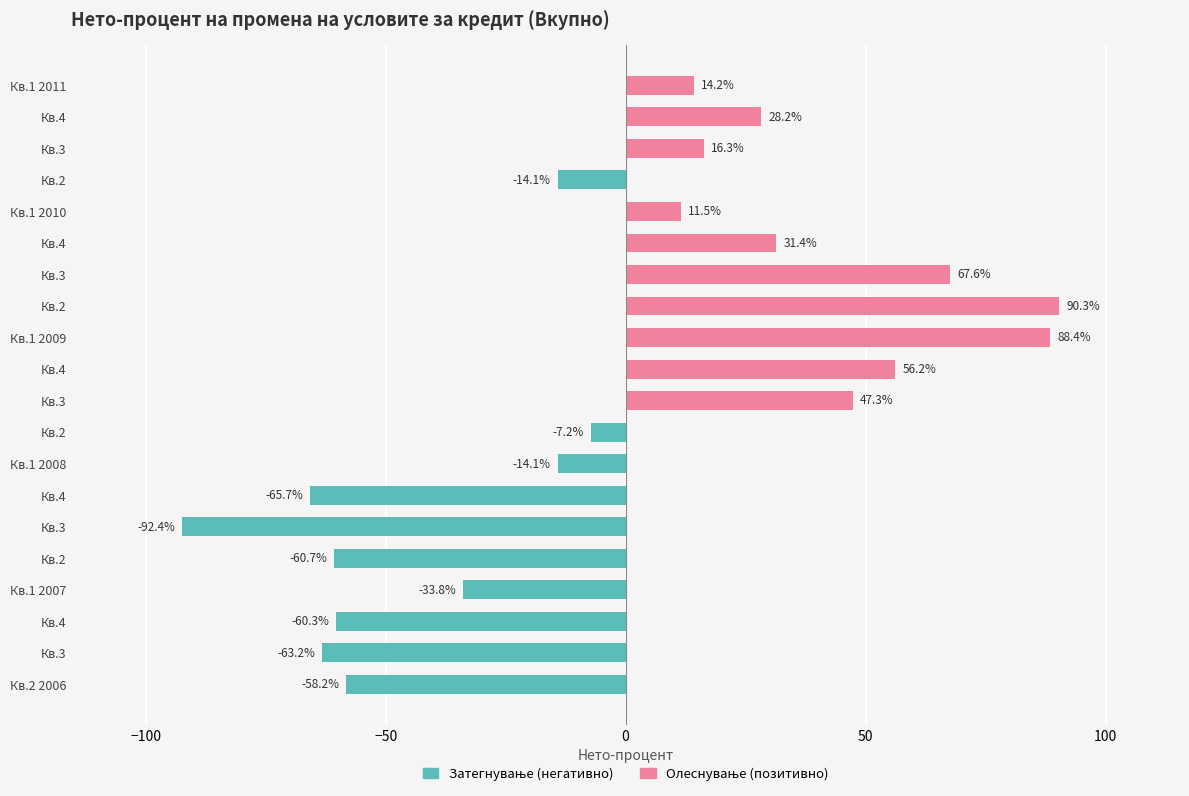

What is the sum of all values?

-18.3